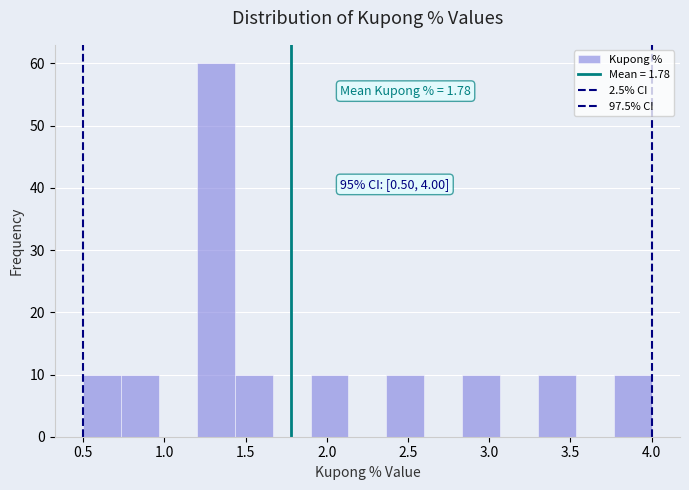

Which range on the x-axis has the tallest bar?

1.20 to 1.45